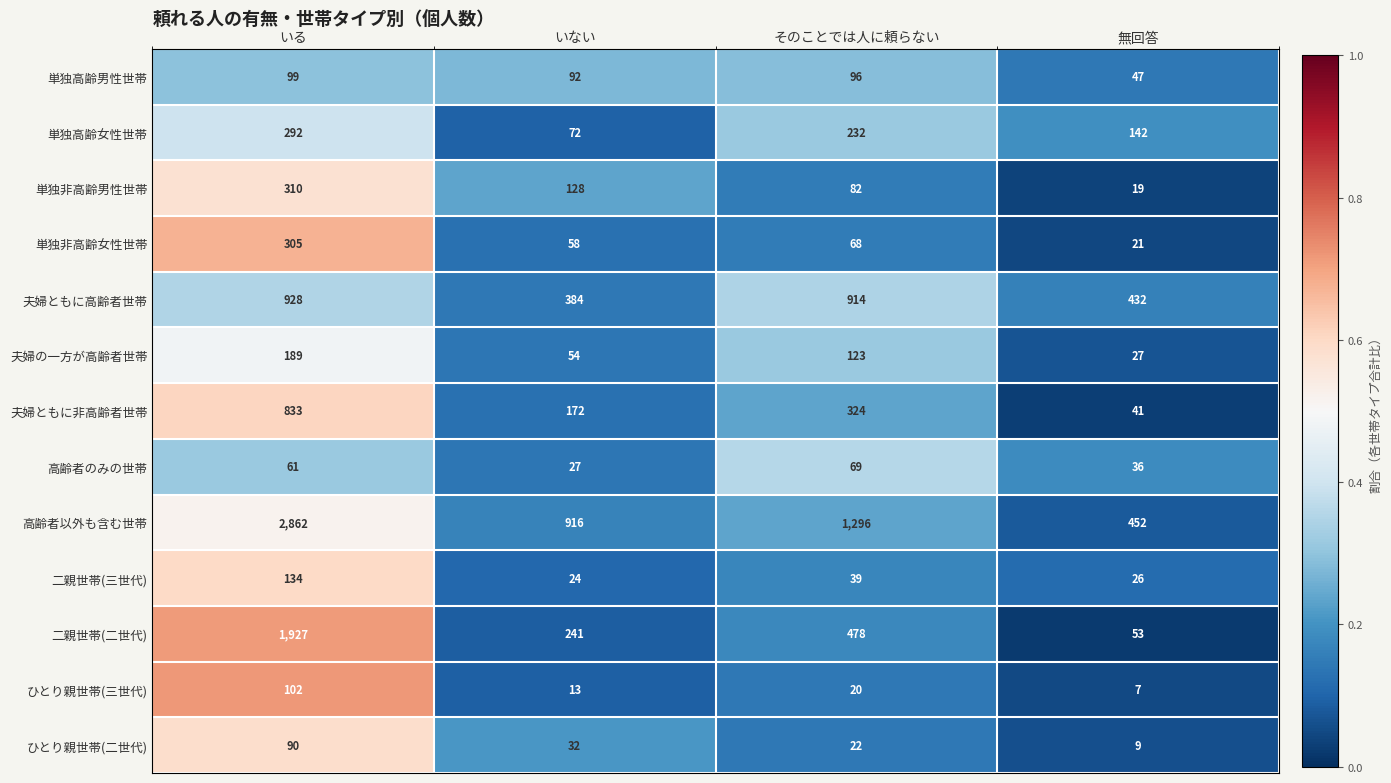

What is the greatest value displayed?

2862